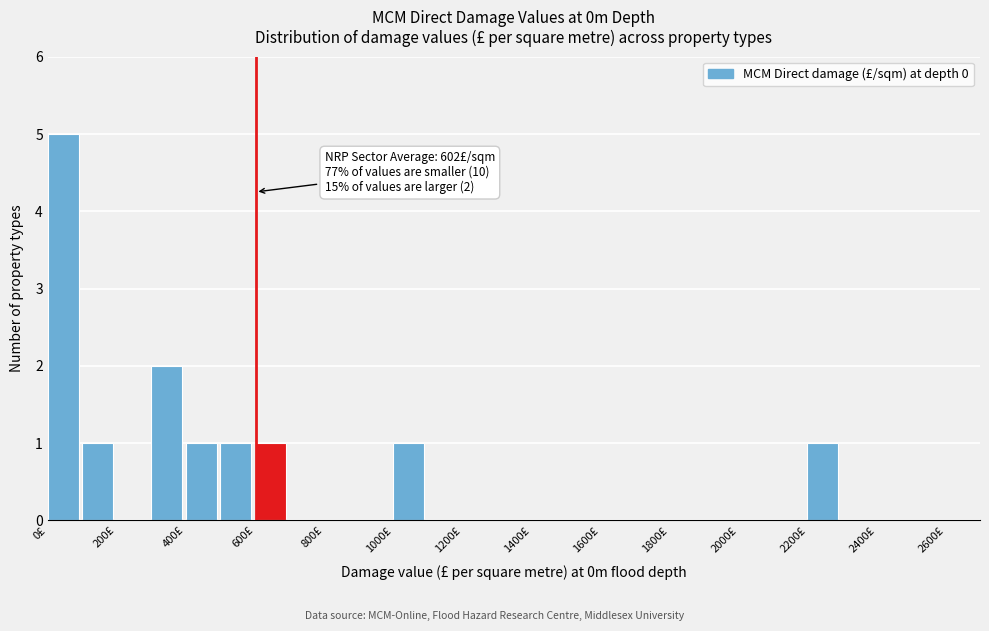

Over which range of the x-axis is the bar tallest?

0 to 100